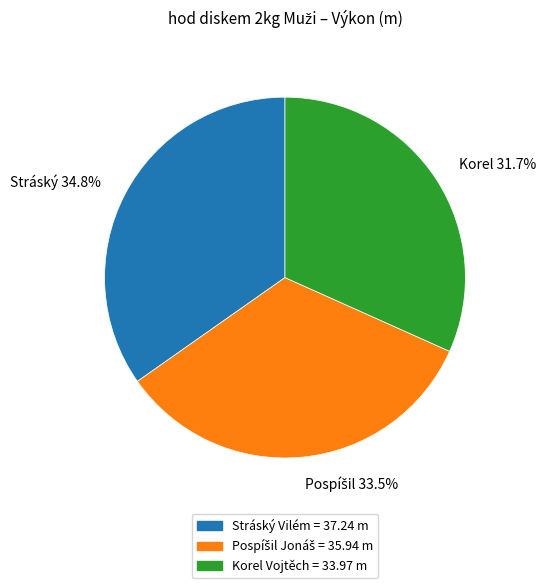

How many segments does this pie chart have?

3